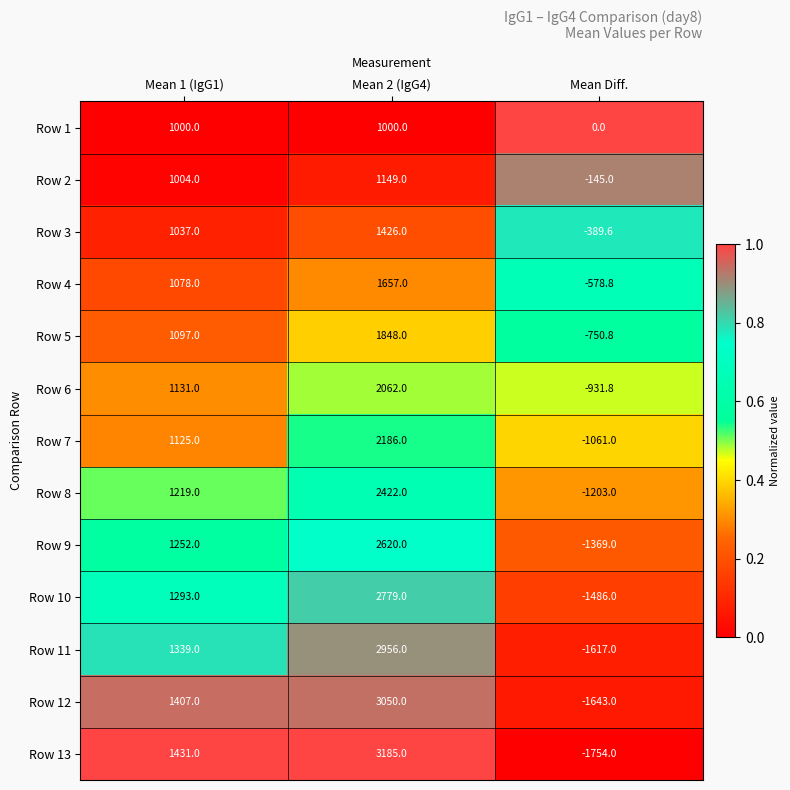

What is the difference between the maximum and minimum values in the Row 3 series?

1815.6